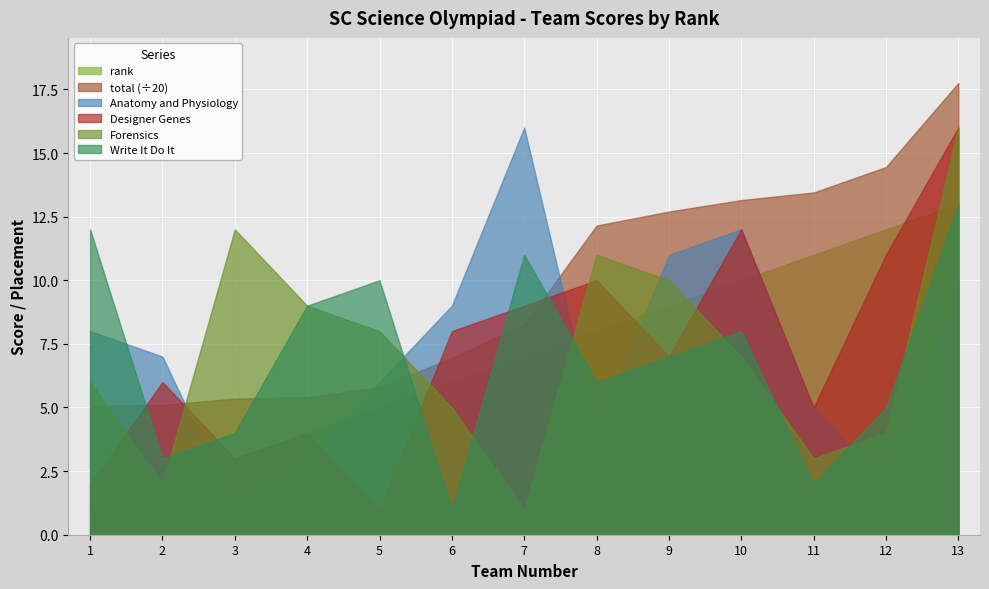

What is the difference between the rank values at 6 and 10?

4.0